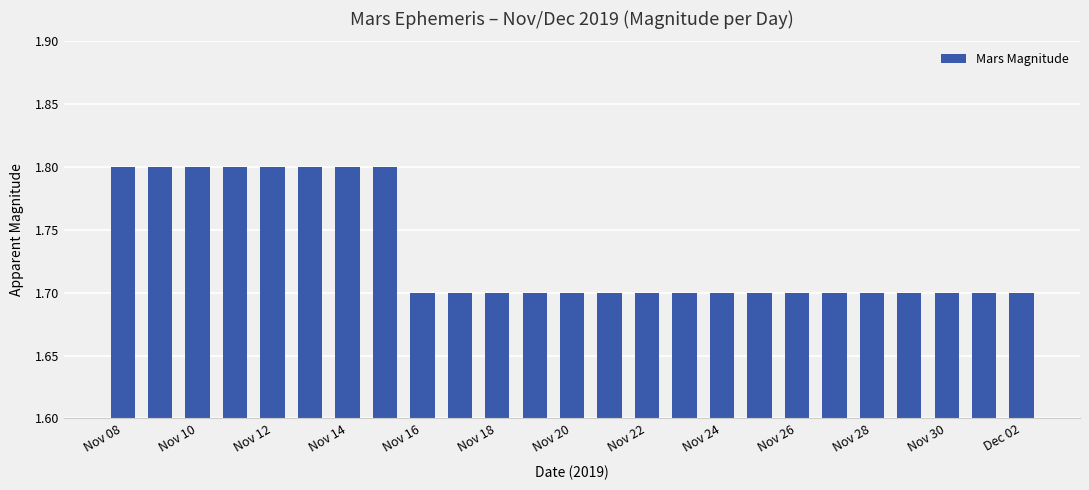

What is the smallest value displayed?

1.7